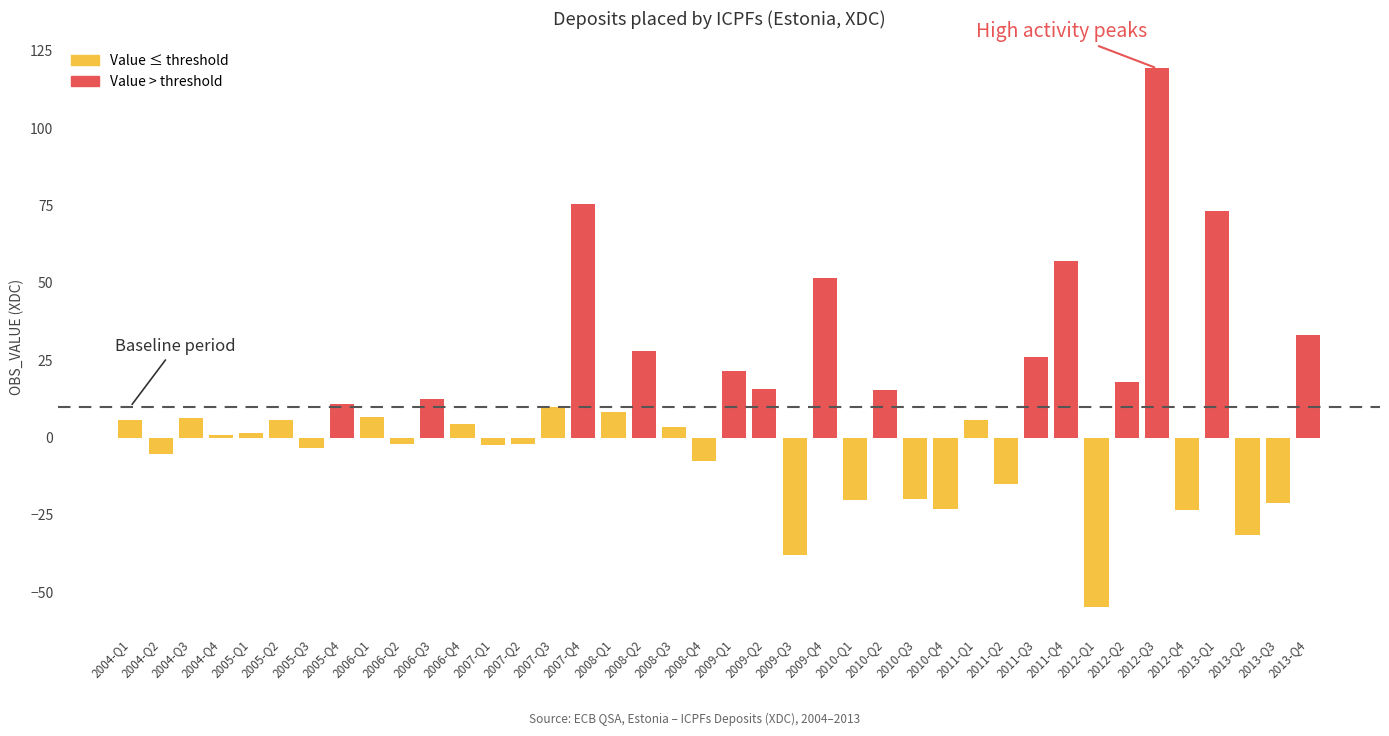

What is the difference between the values at 2007-Q4 and 2012-Q1?

130.0